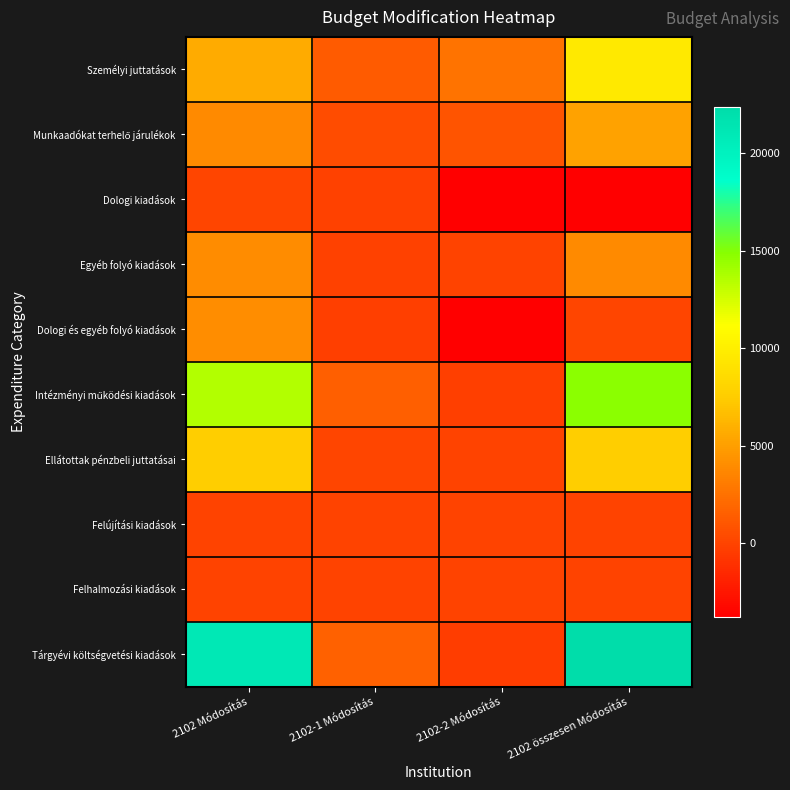

What is the difference between the highest and lowest values at 2102-2 Módosítás?

6309